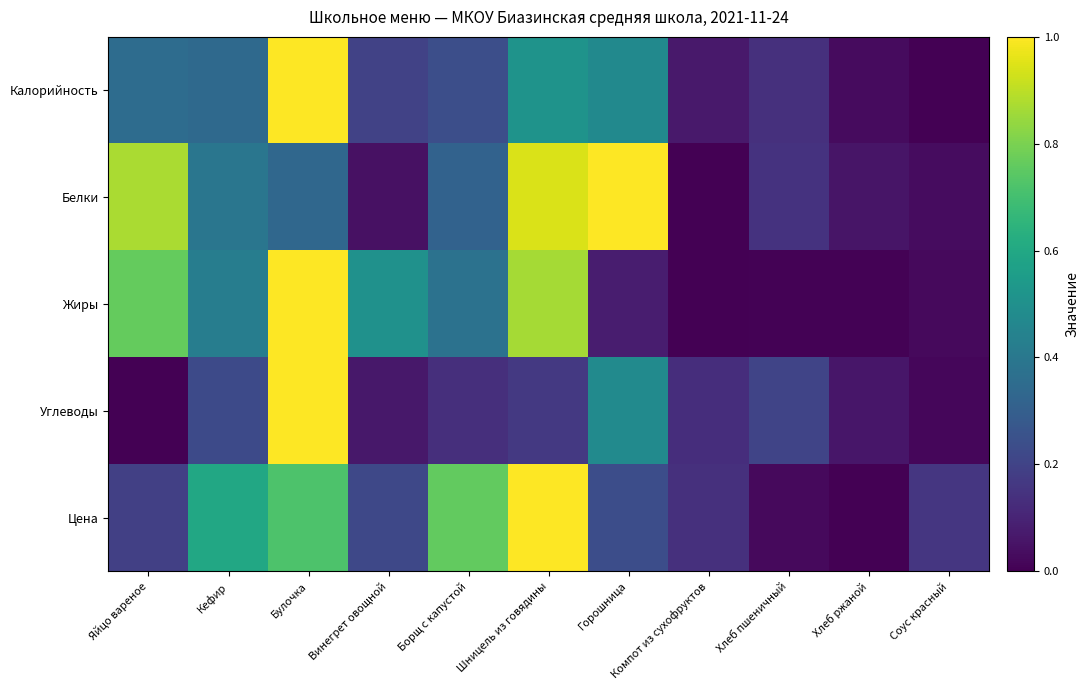

Which has a higher value, Кефир or Винегрет овощной?

Кефир